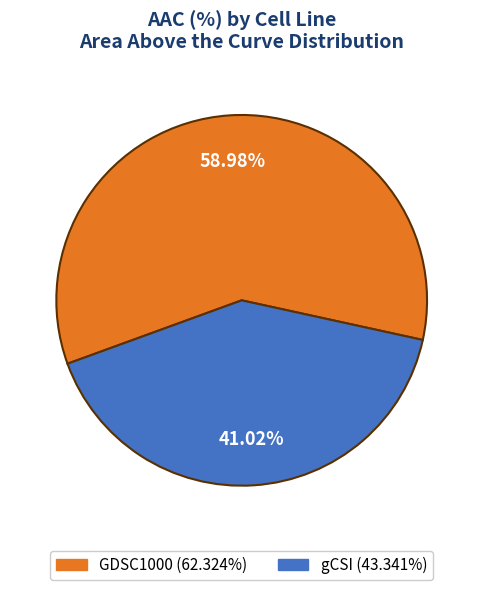

To the nearest percent, what percentage of the pie is GDSC1000?

59%